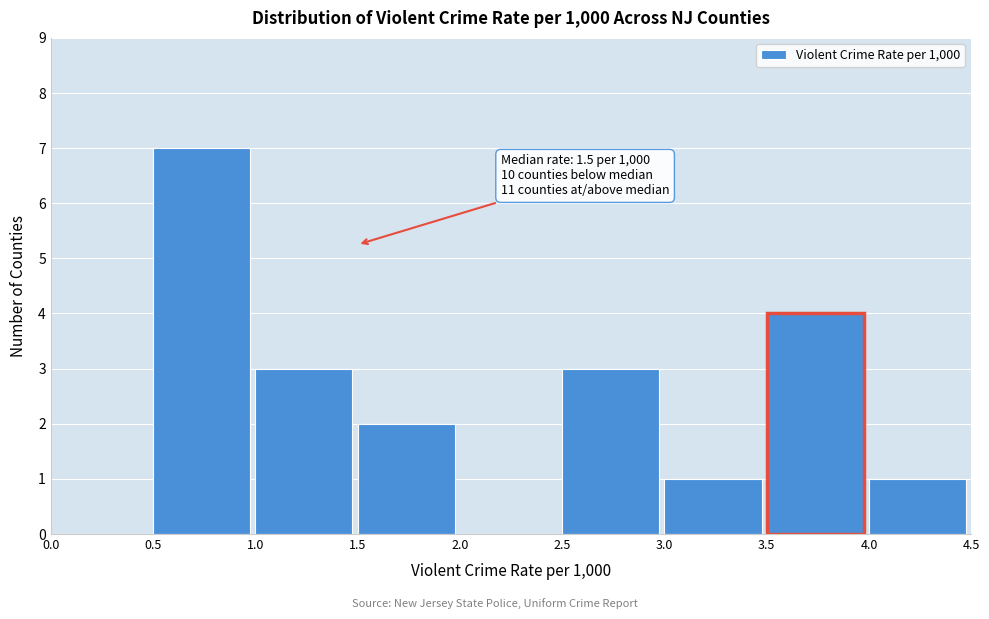

Over which range of the x-axis is the bar tallest?

0.5 to 1.0